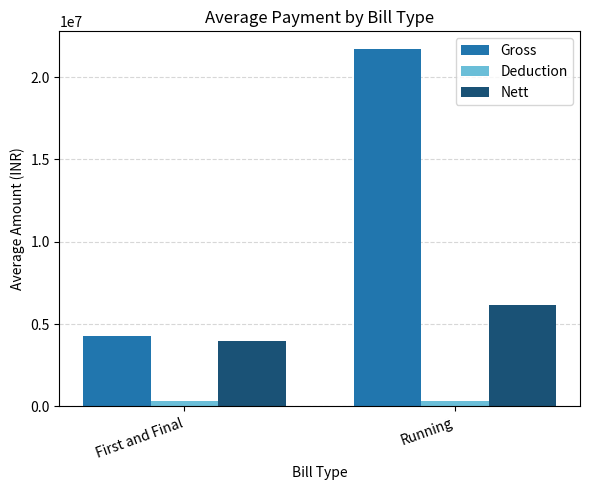

What position from the right is Running?

1